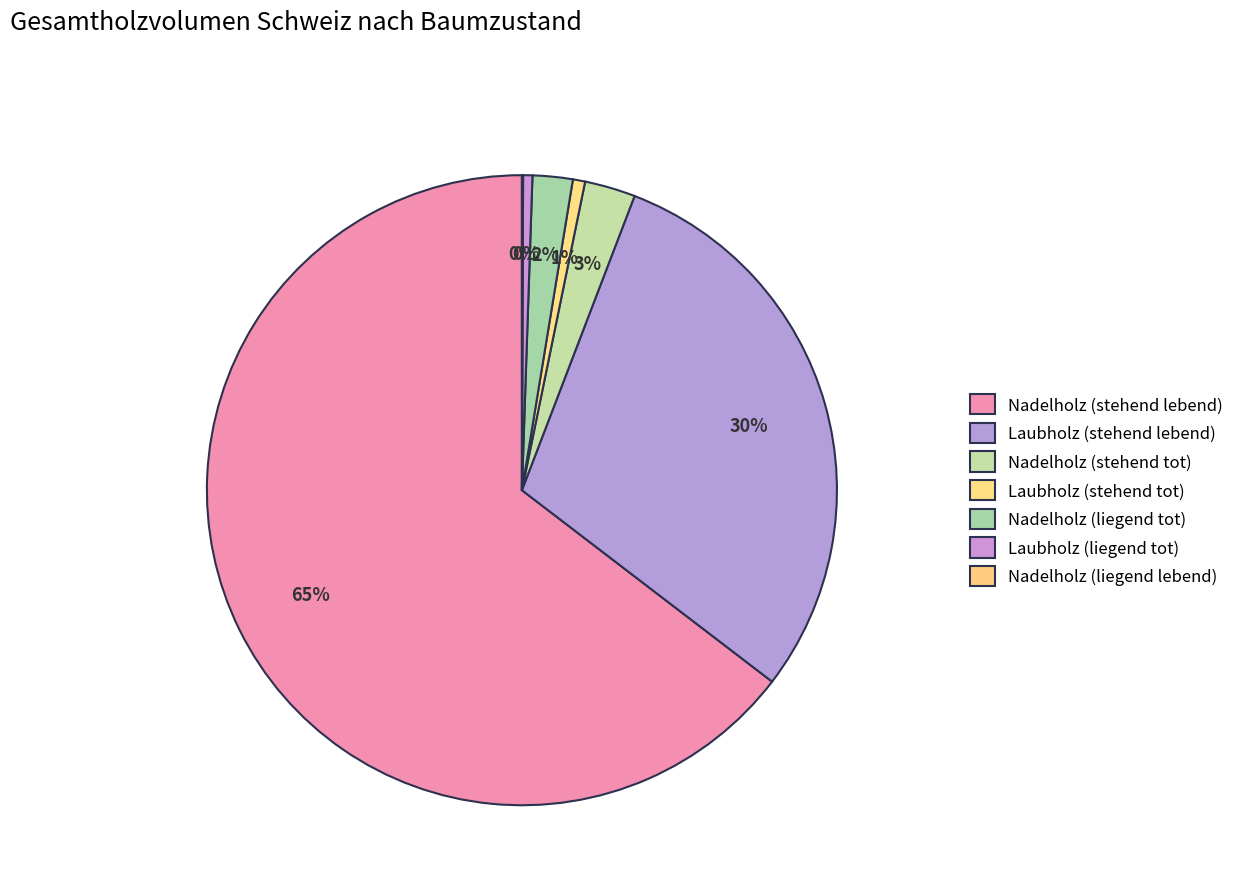

Count the number of slices in the pie.

7